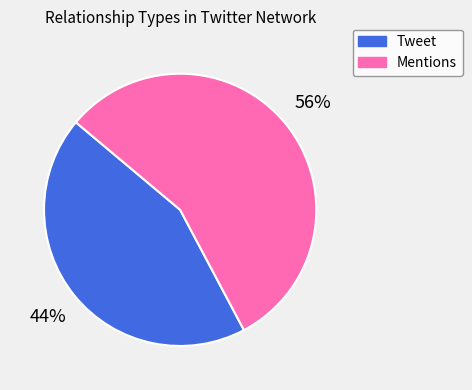

What is the majority slice?

Mentions